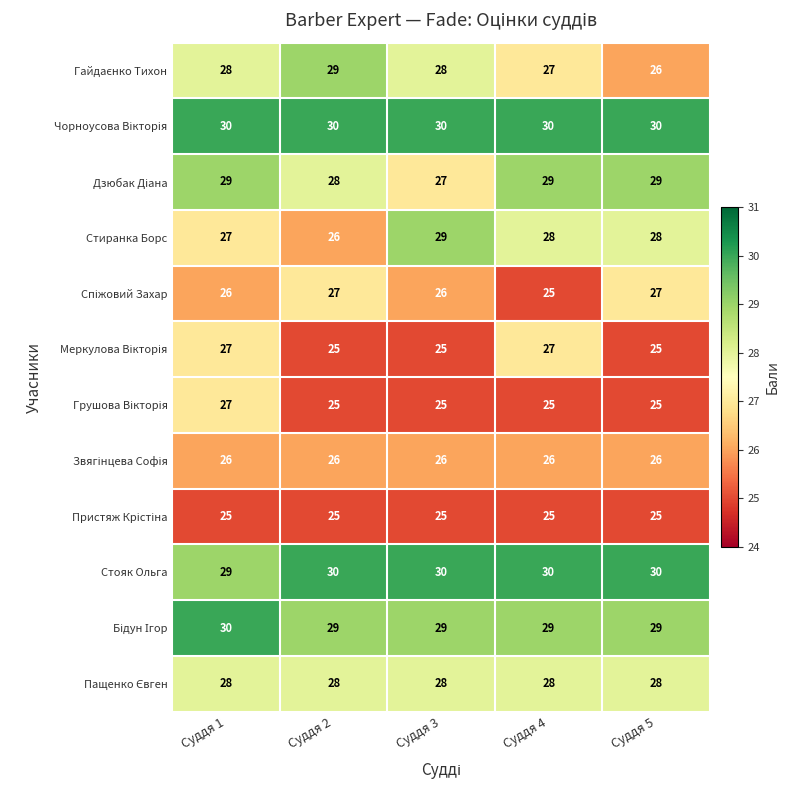

The Стояк Ольга series shows 29 at Суддя 1. True or false?

True